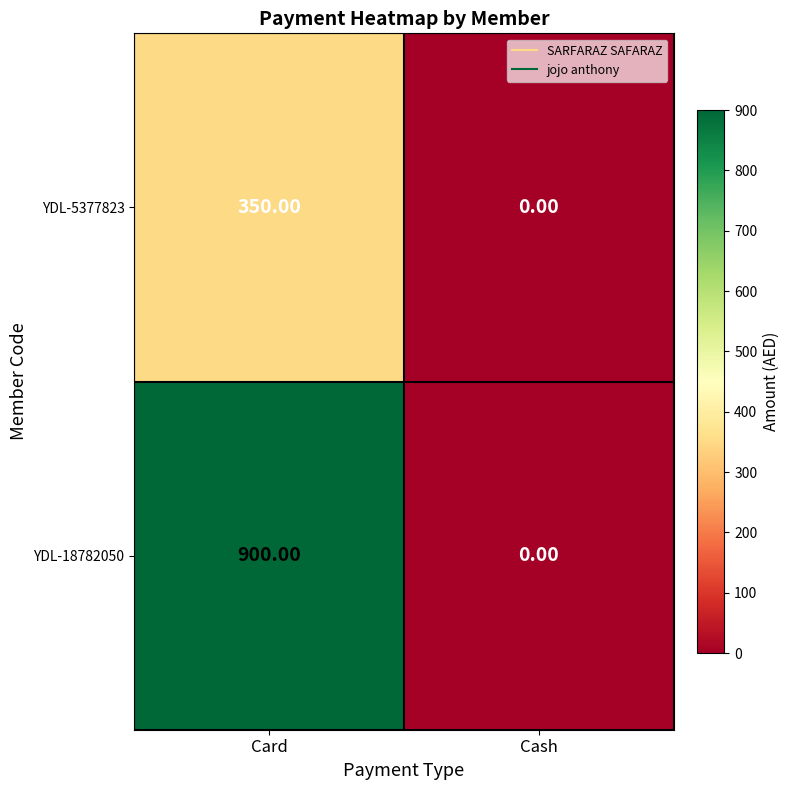

Which series has the widest spread of values?

YDL-18782050